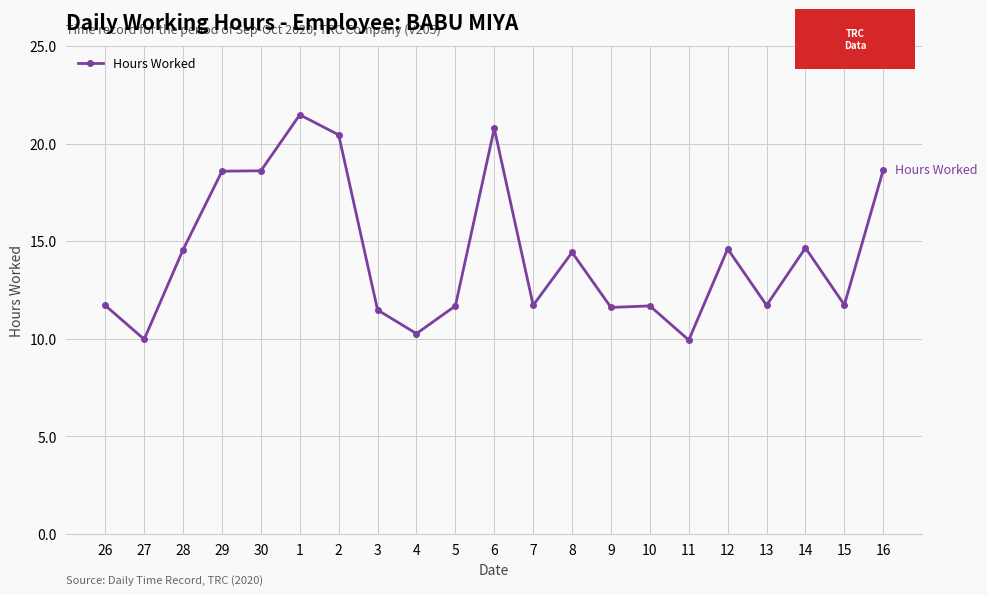

What is the smallest value displayed?

9.9